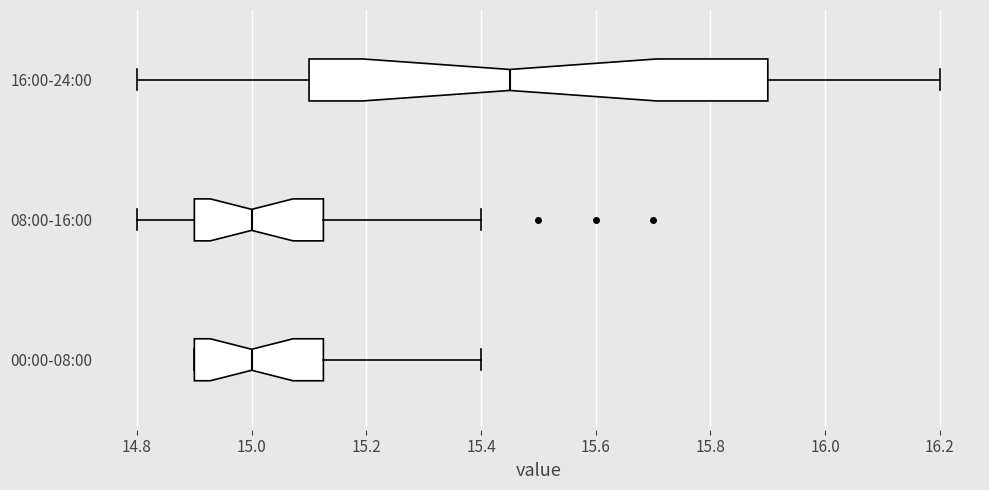

Reading bottom to top, read every box against the x-axis: the position of its median line, the range the box covers, and the ends of its whiskers. The values are not printed on the chart, so give them approximately, as read against the axis.

00:00-08:00: median 15.00, box 14.90 to 15.12, whiskers 14.90 to 15.40
08:00-16:00: median 15.00, box 14.90 to 15.12, whiskers 14.80 to 15.40
16:00-24:00: median 15.46, box 15.10 to 15.90, whiskers 14.80 to 16.20